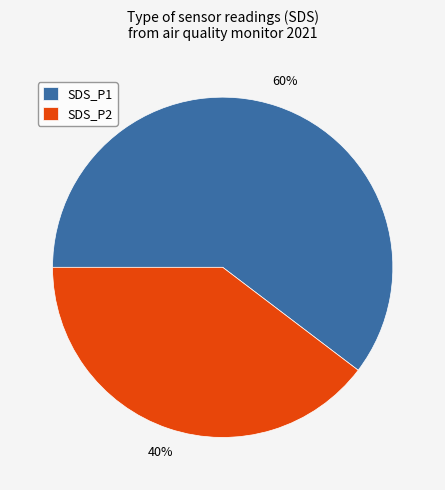

Does SDS_P2 represent more than half of the total?

No